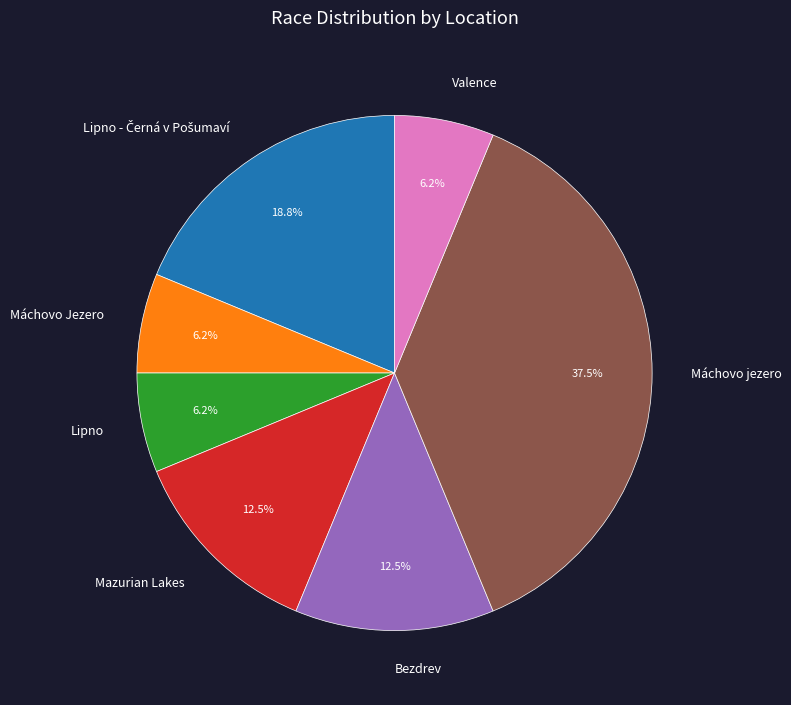

Which slice is the largest?

Máchovo jezero